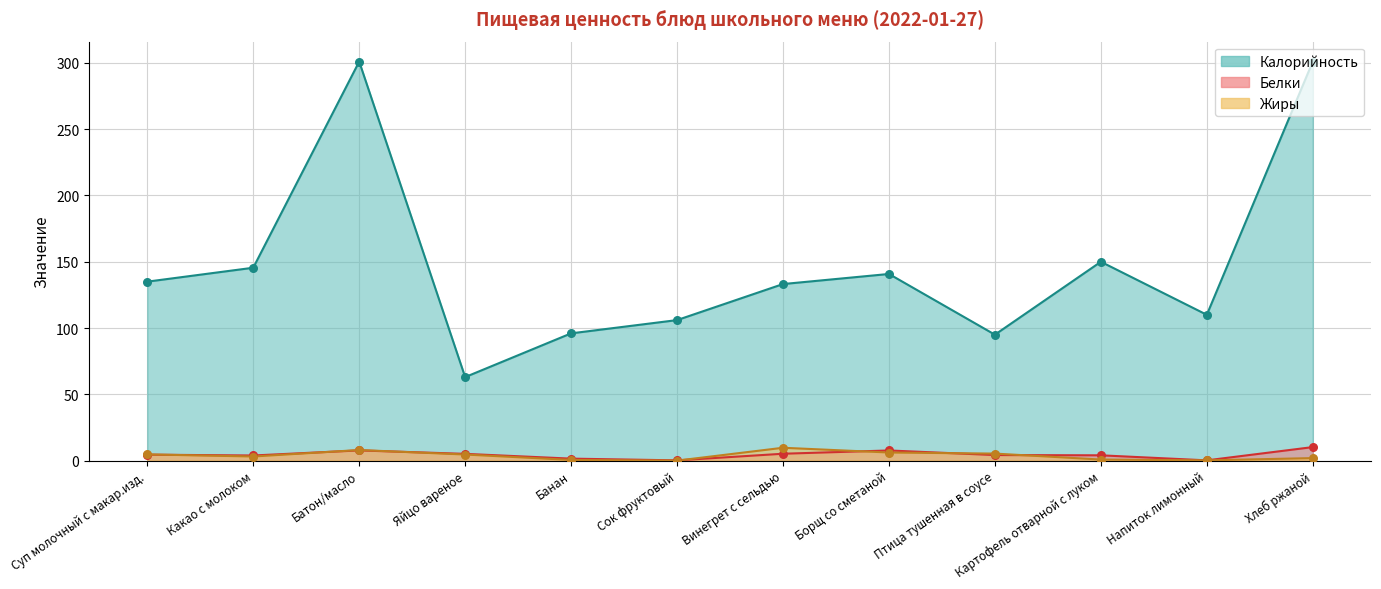

Which series reaches the maximum Y coordinate?

Калорийность